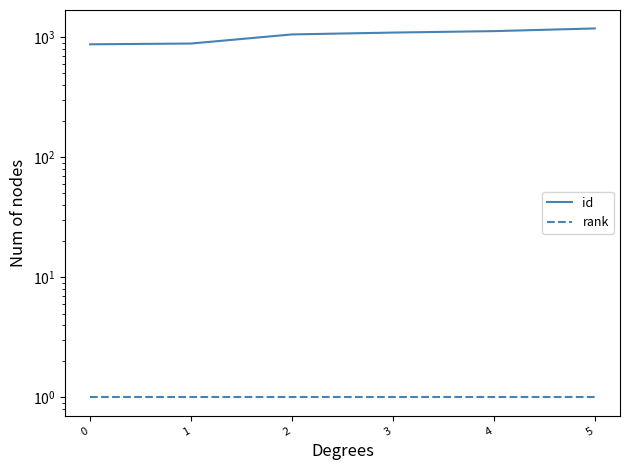

True or false: id and rank intersect in this chart.

False